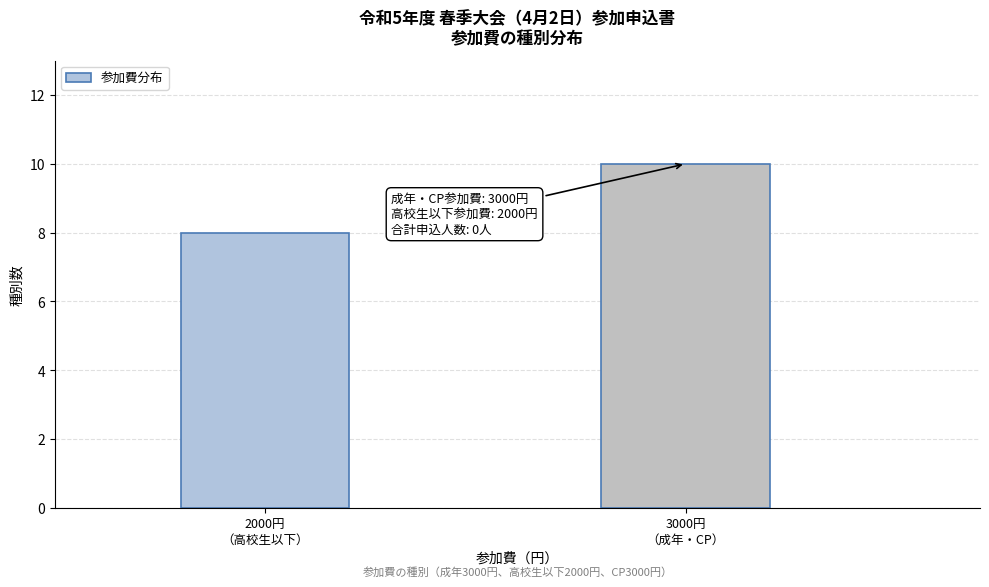

Reading left to right, extract all data points from this chart.

8	10